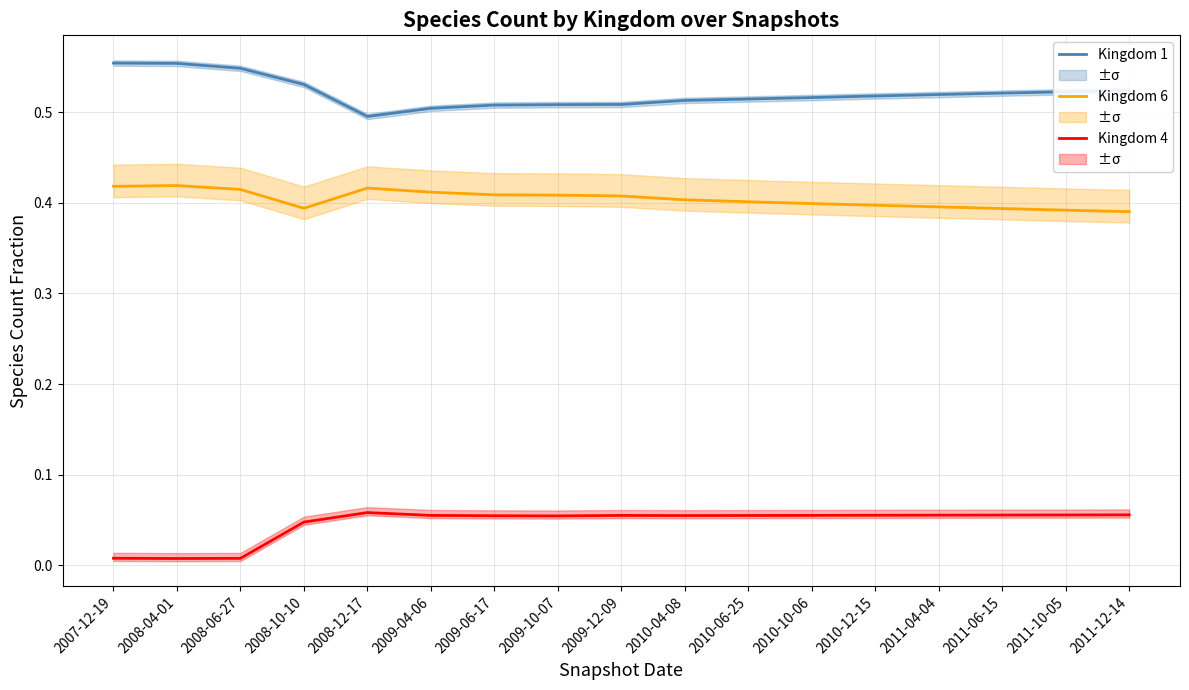

What is the total value across all series at 2009-04-06?

1.0